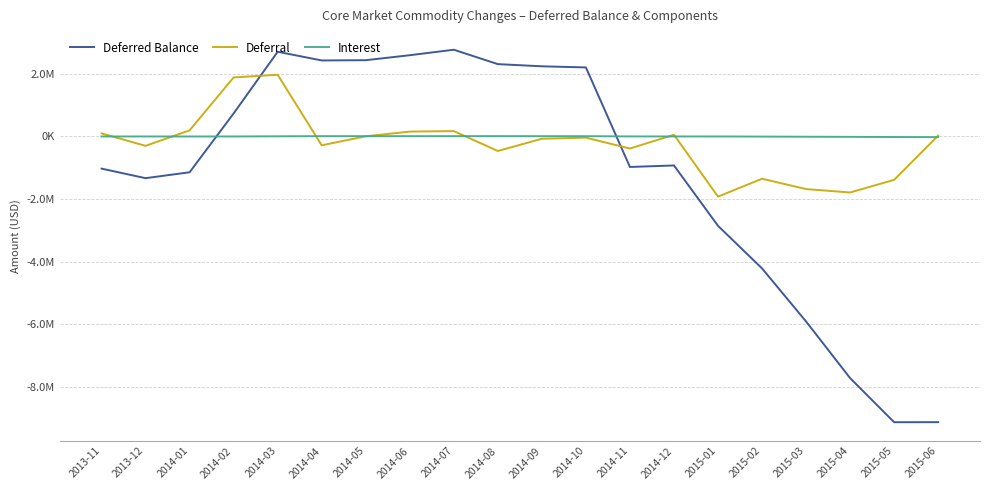

Between which two adjacent categories do Deferred Balance and Interest first intersect?

2014-01 and 2014-02